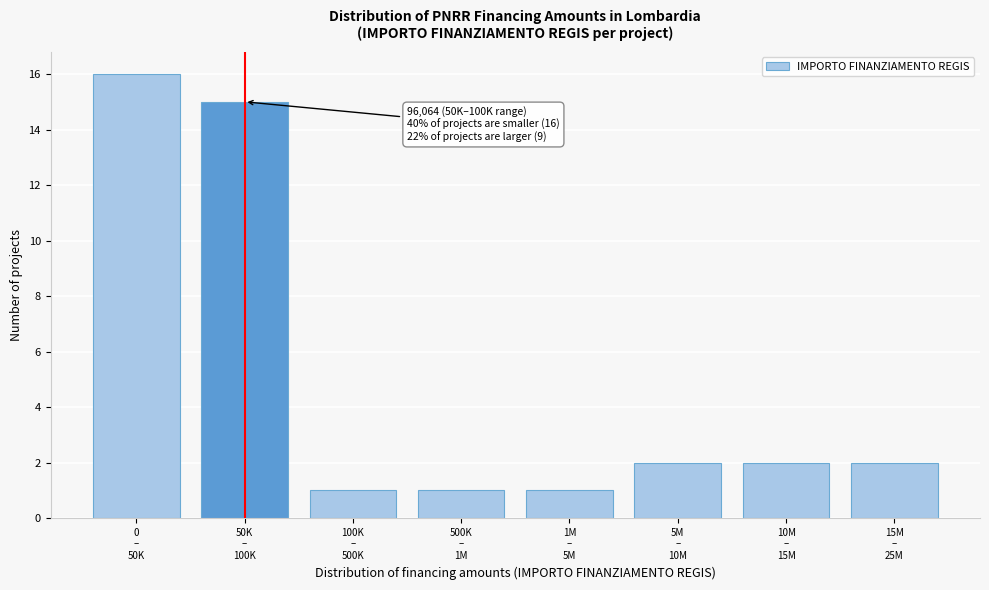

Reading left to right, list all the values displayed in this chart.

16	15	1	1	1	2	2	2